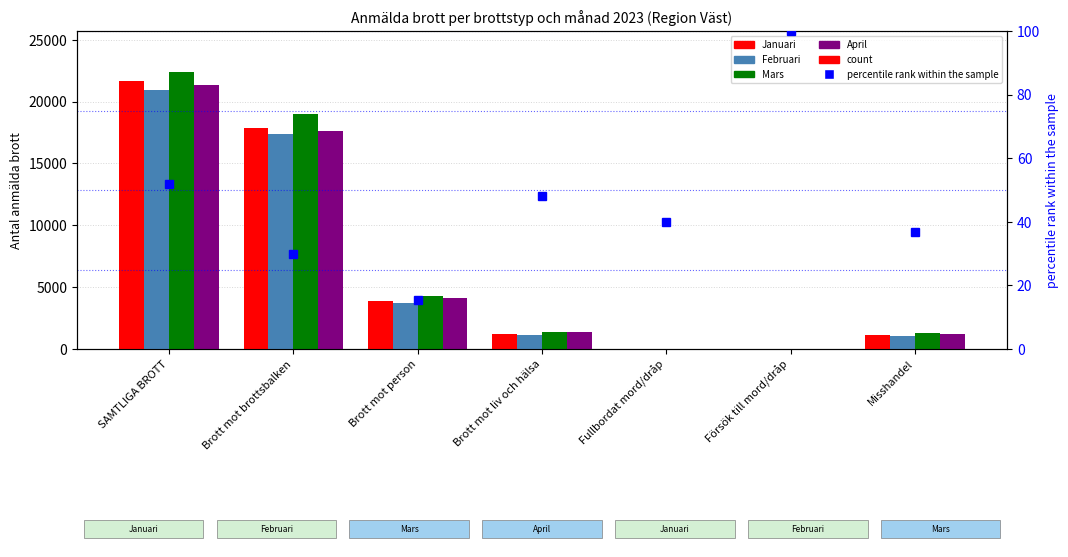

What is the sum of the Mars values at Brott mot brottsbalken and SAMTLIGA BROTT?

41319.0